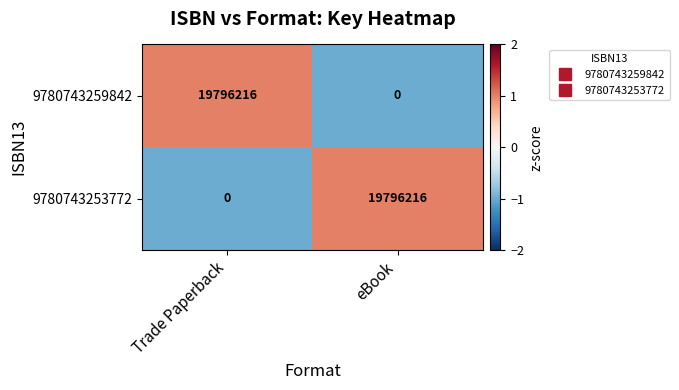

What is the spread (max minus min) of values at Trade Paperback?

19796216